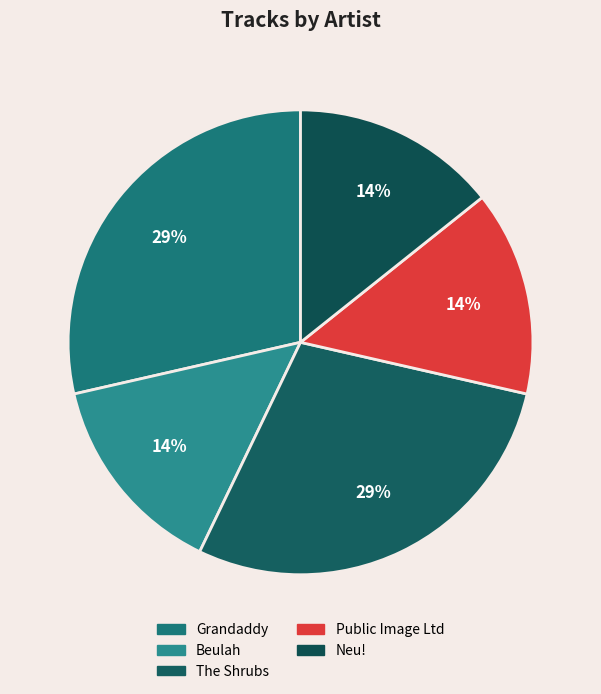

How many segments does this pie chart have?

5